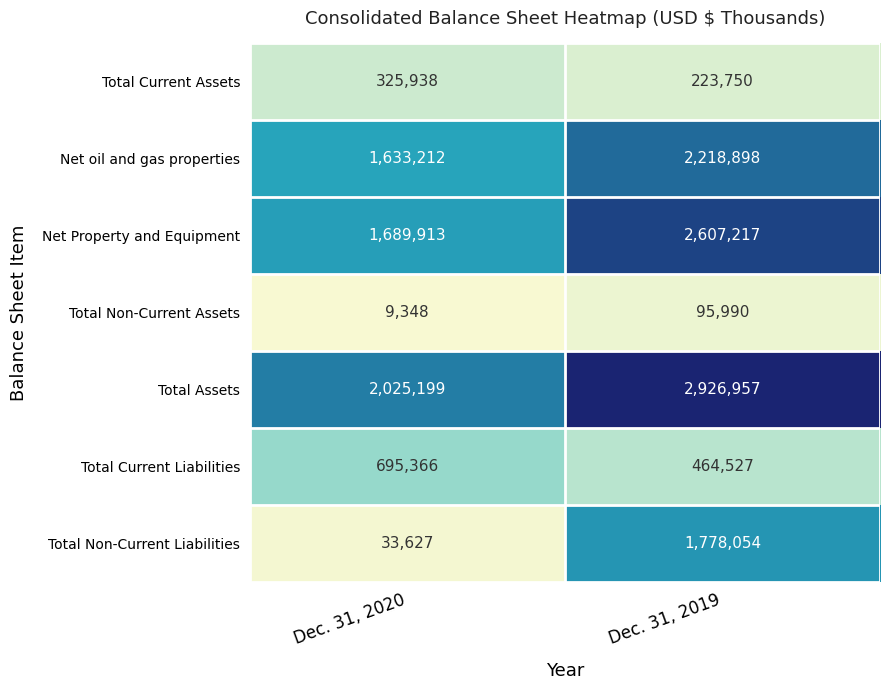

Which series changed the most between Dec. 31, 2020 and Dec. 31, 2019?

Total Non-Current Liabilities